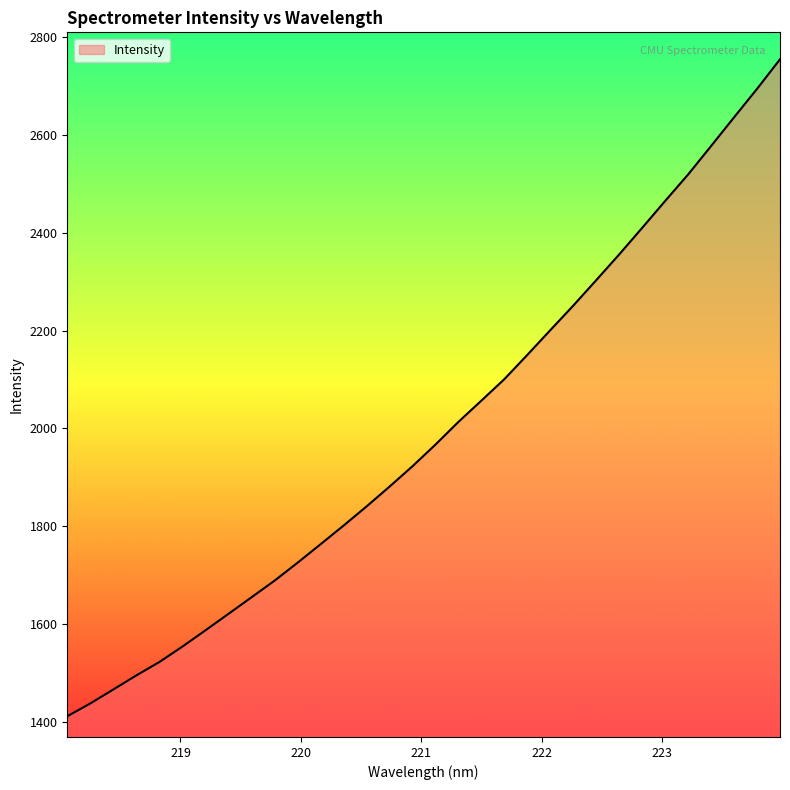

What is the smallest value displayed?

1411.4